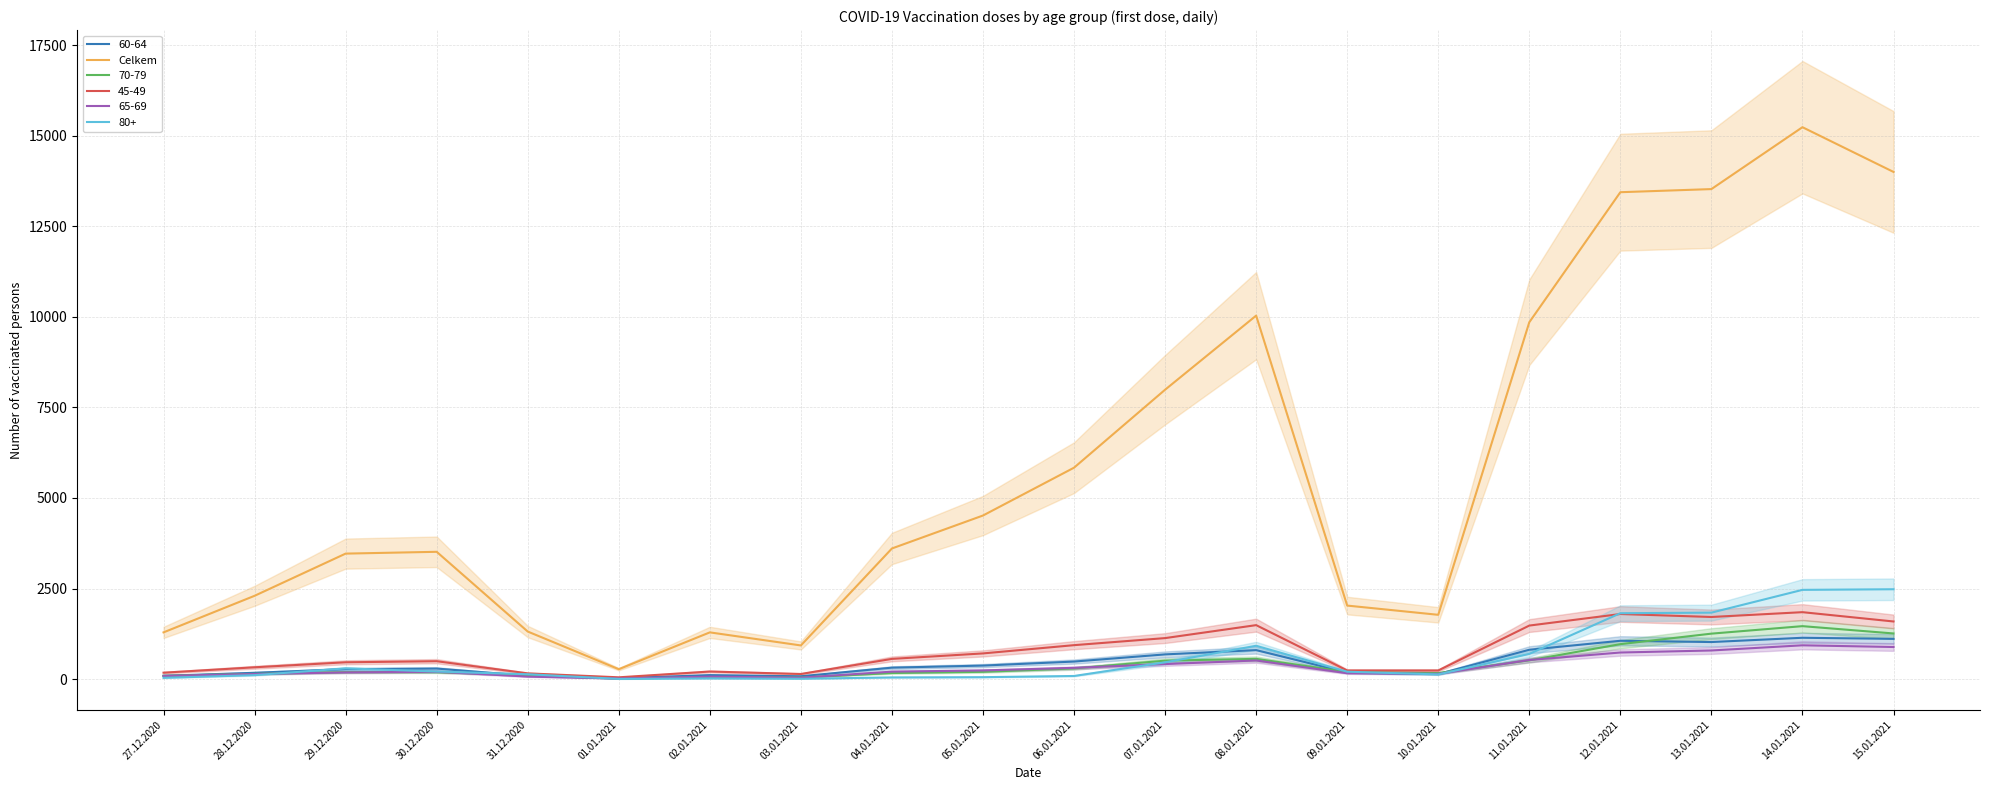

At which category does the data reach its first local peak?

30.12.2020